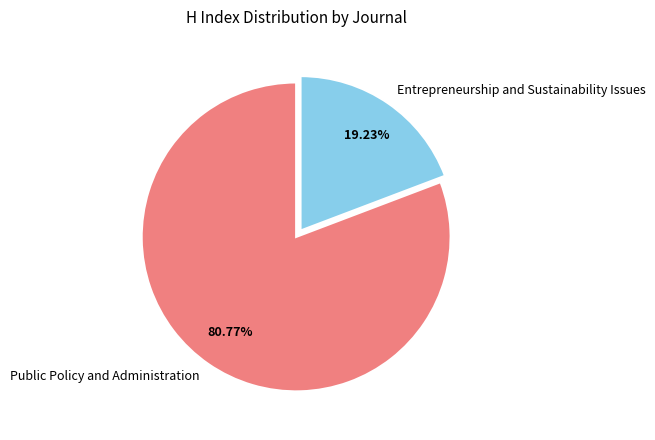

Rank the categories by value from lowest to highest.

Entrepreneurship and Sustainability Issues, Public Policy and Administration